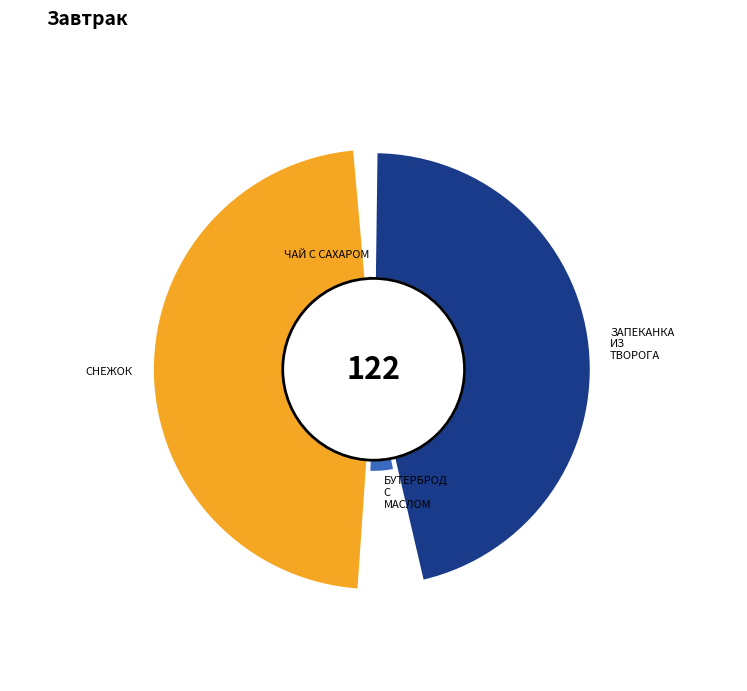

What is the total percentage of БУТЕРБРОД С МАСЛОМ and ЧАЙ С САХАРОМ?

5.5%